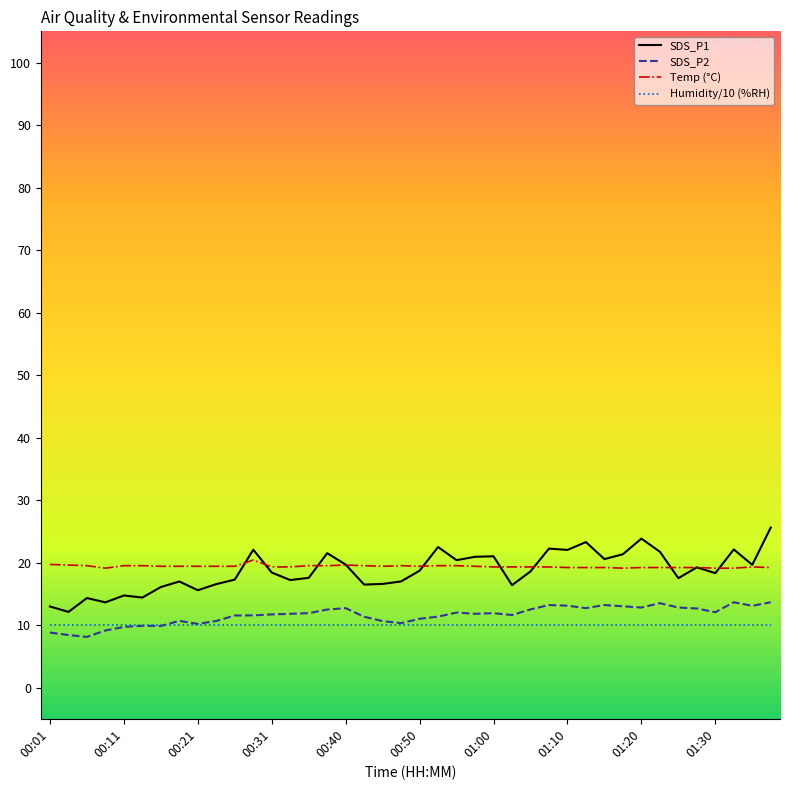

What is the maximum value shown in the chart?

25.6